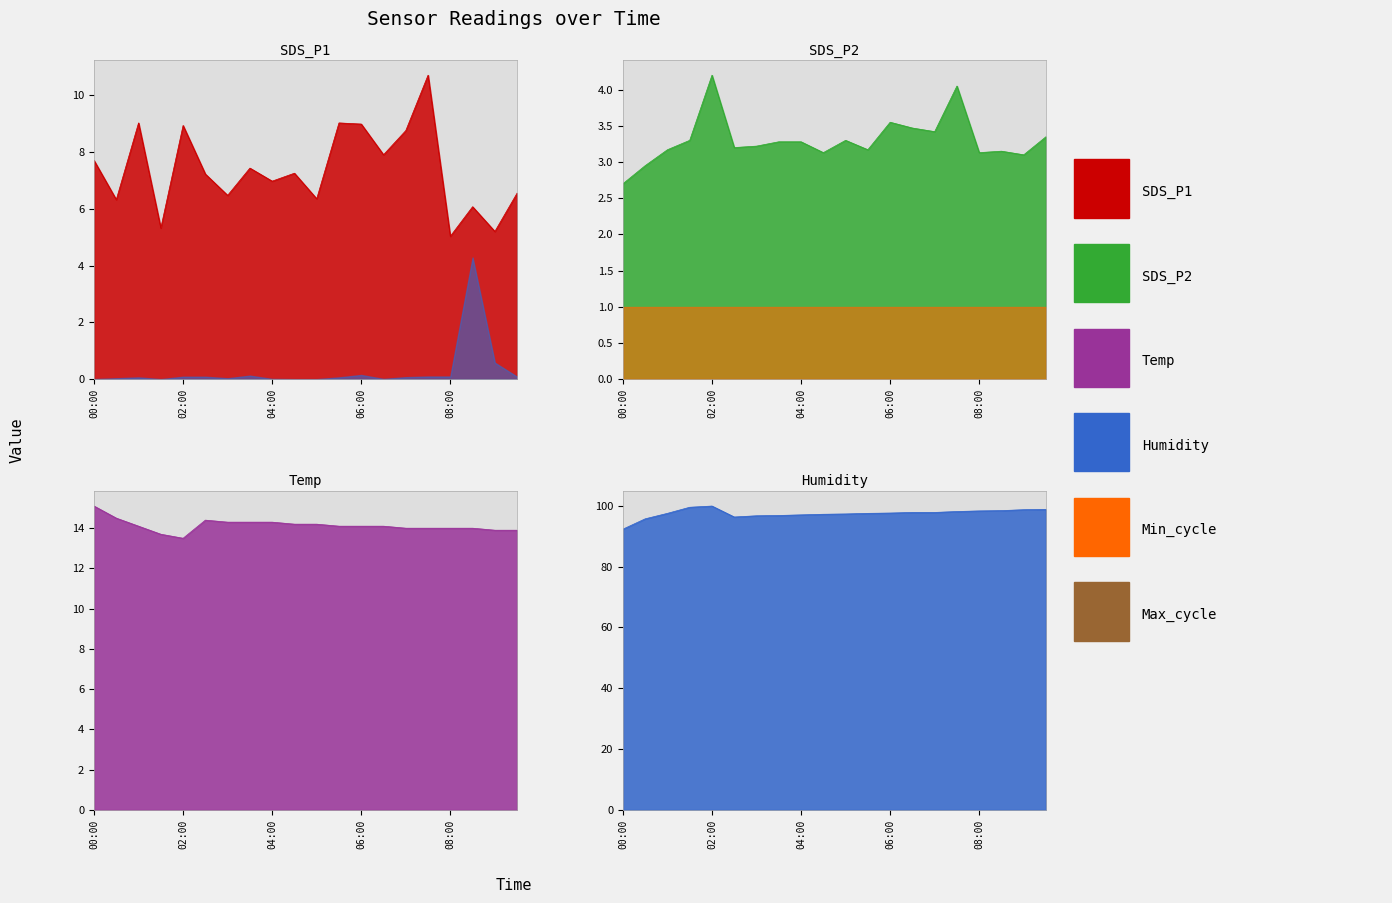

Which series changed the most between 01:00 and 05:00?

SDS_P1